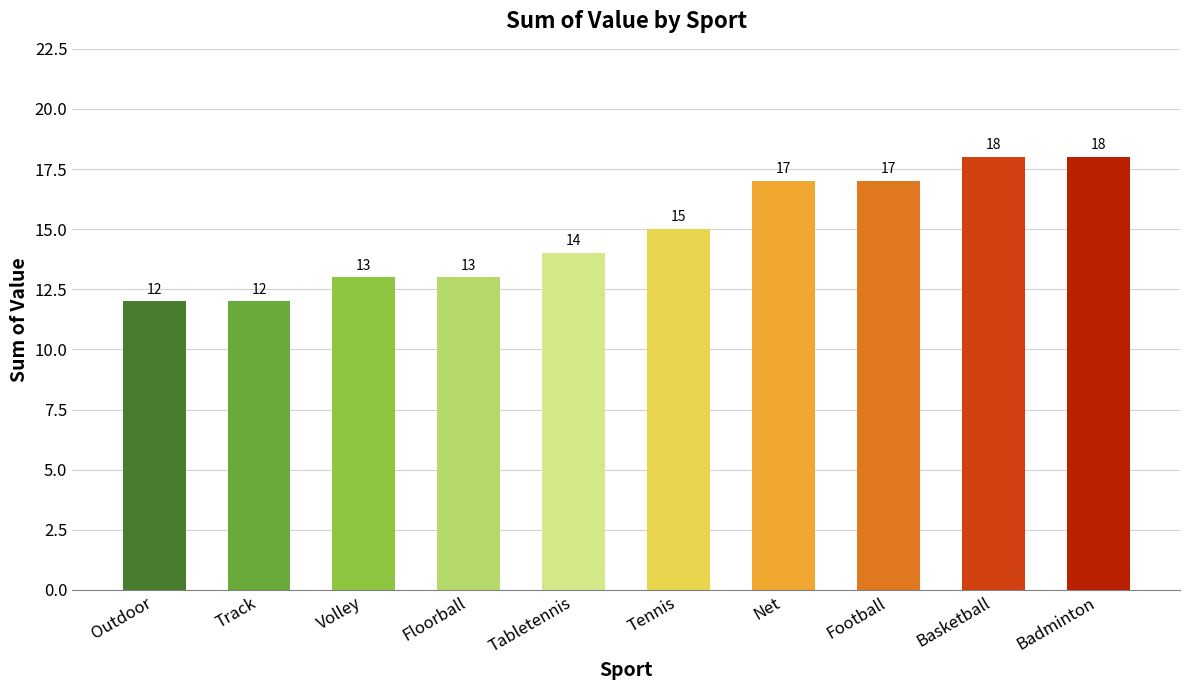

How many distinct data groups are displayed?

1